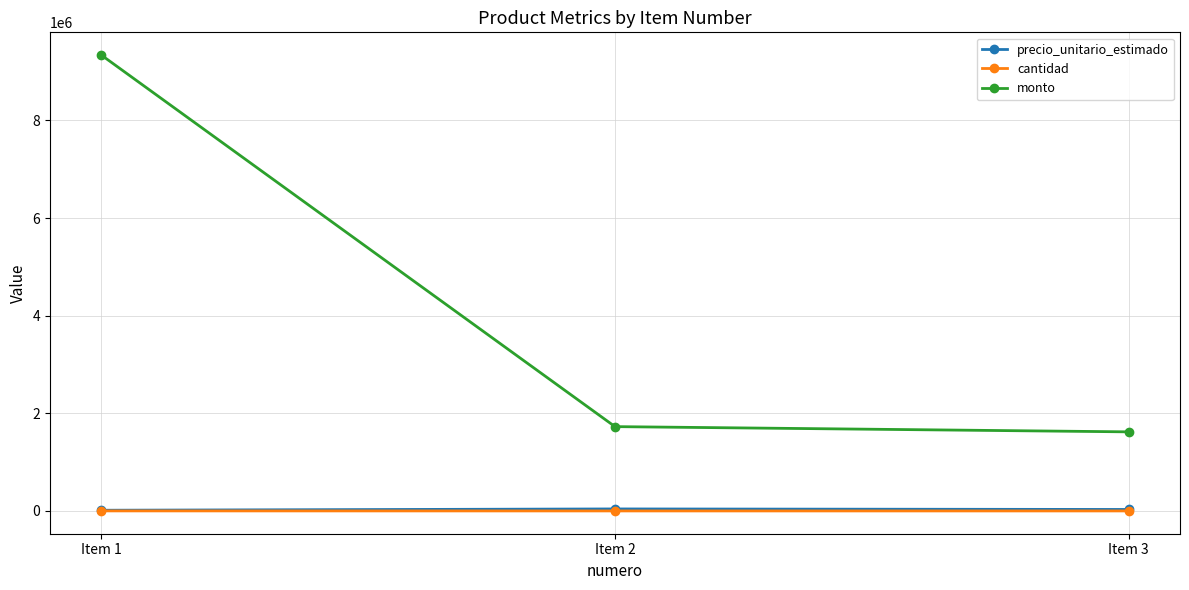

What is the value of the monto point at the 2nd from the left?

1727151.3